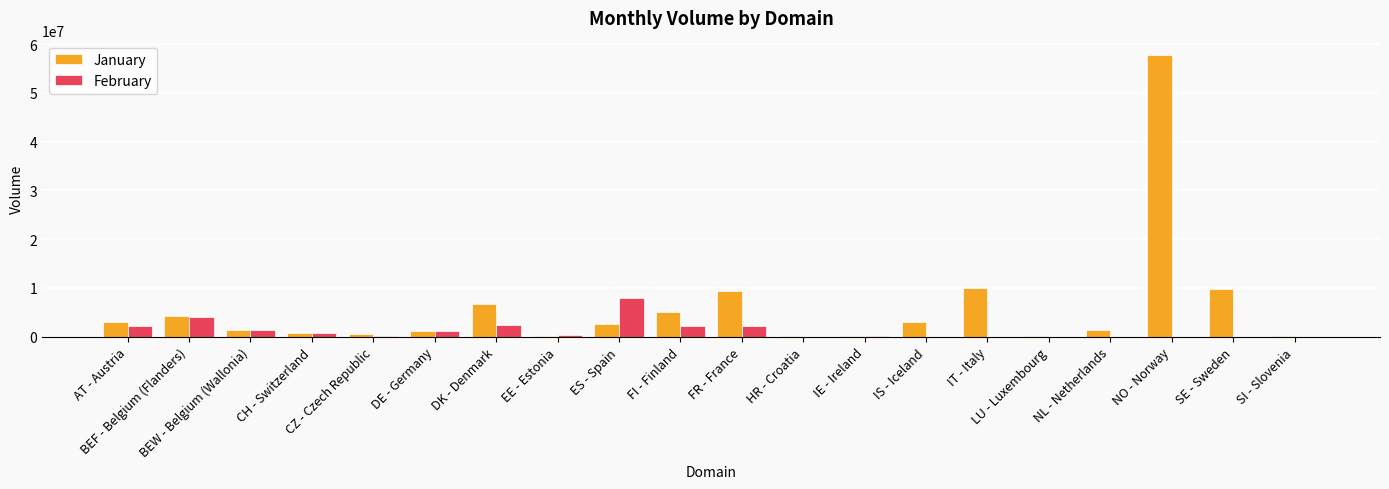

At which category is the sum across all series the highest?

NO - Norway